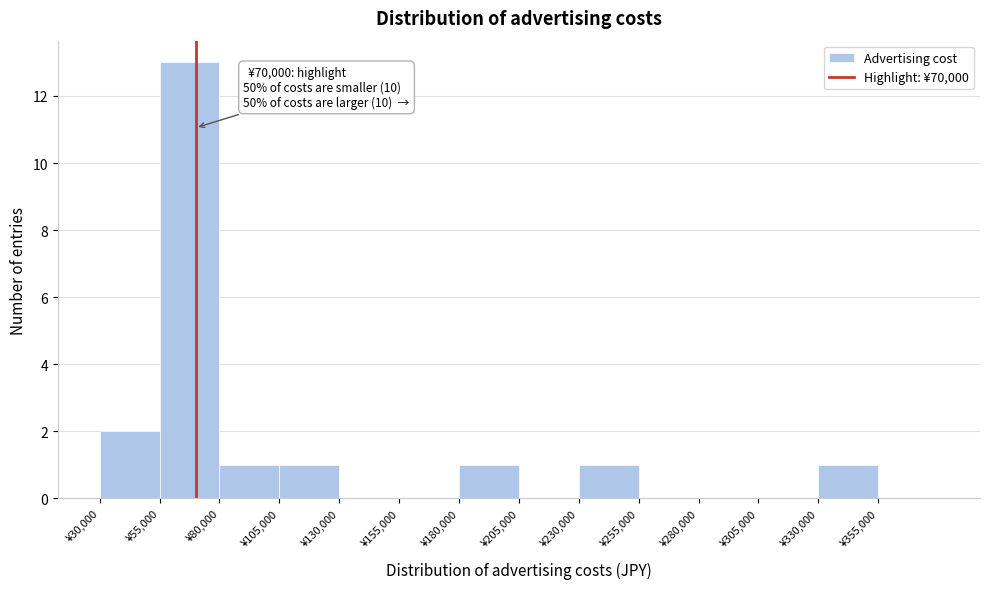

Which range on the x-axis has the tallest bar?

55000 to 80000